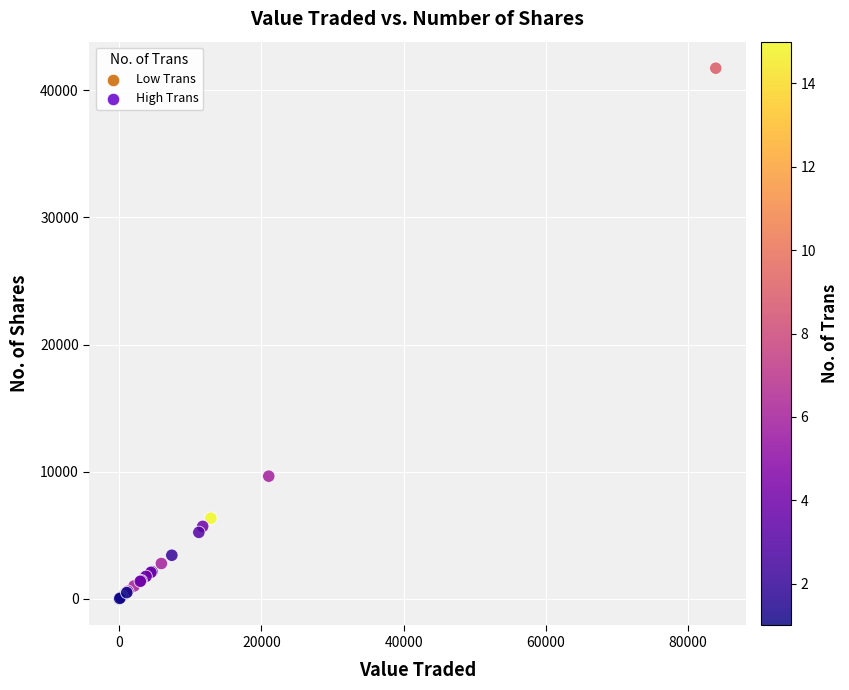

What Y value in the scatter plot is closest to 20861?

9650